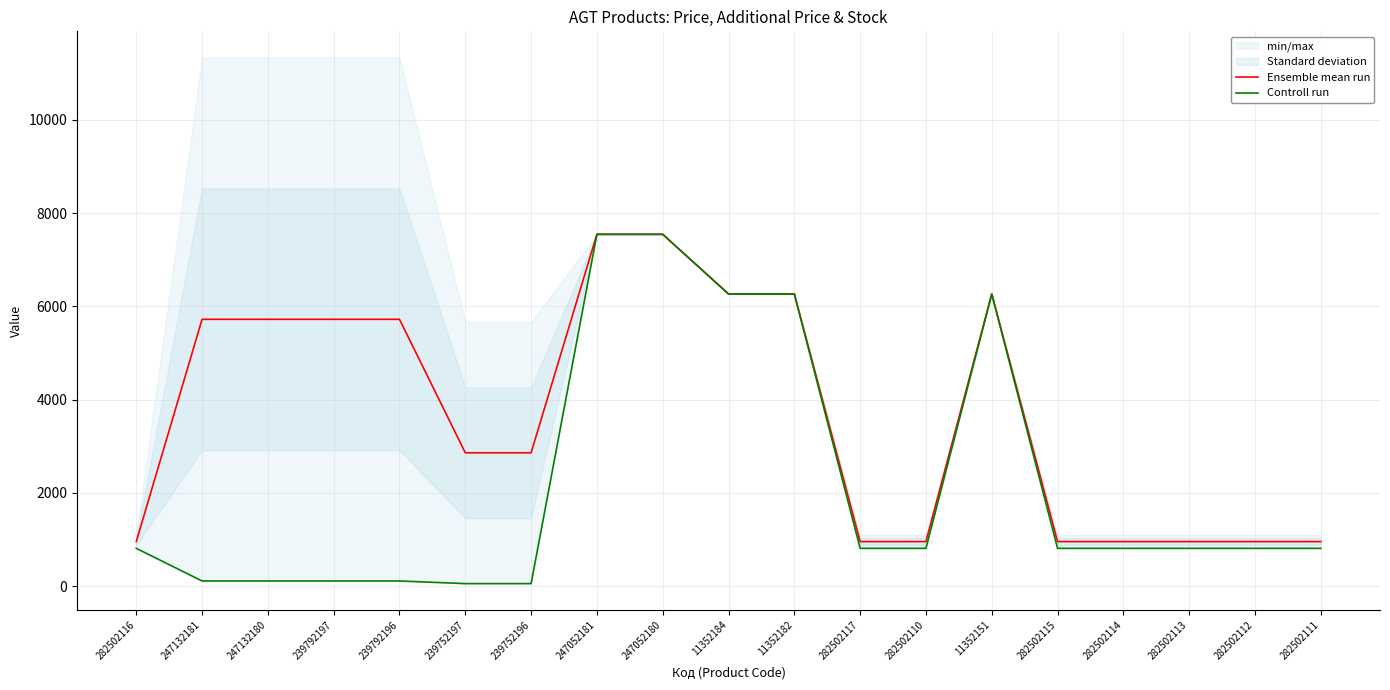

Between 282502116 and 282502111, which is larger?

282502116